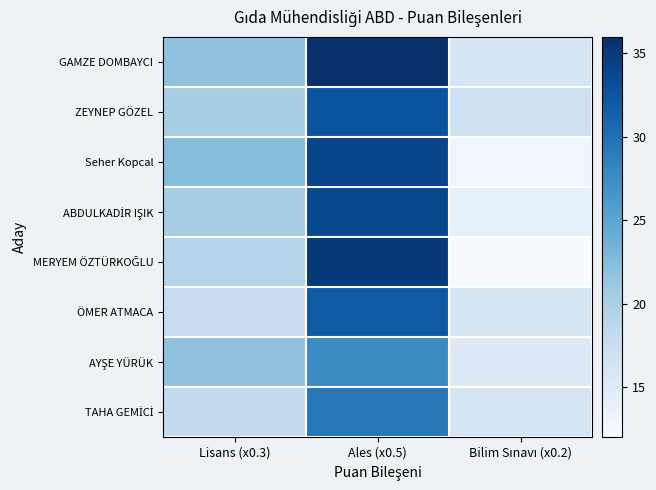

Which label corresponds to the largest value in the chart?

Ales (x0.5)